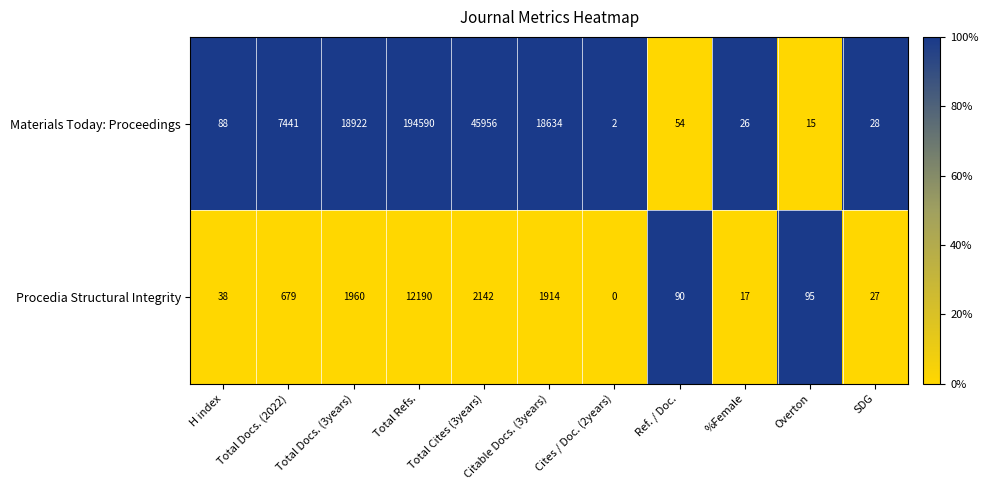

Read the Materials Today: Proceedings value at Total Docs. (2022), to the nearest 100.

7400